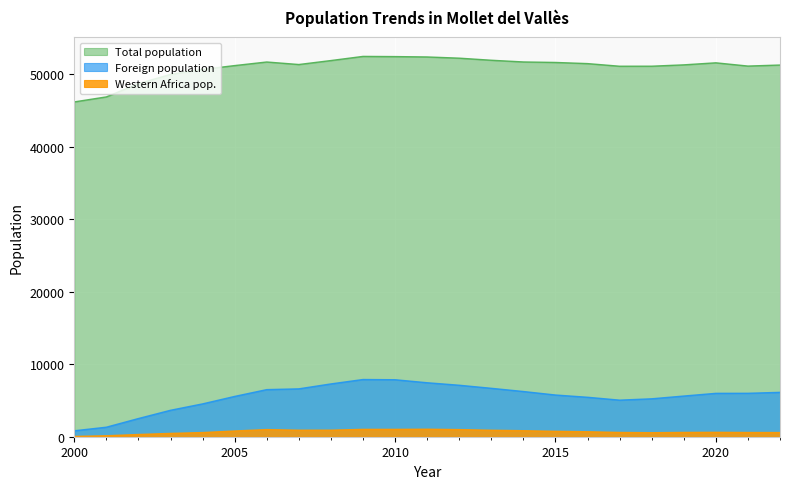

At which label is Foreign population closest to 4357?

2004